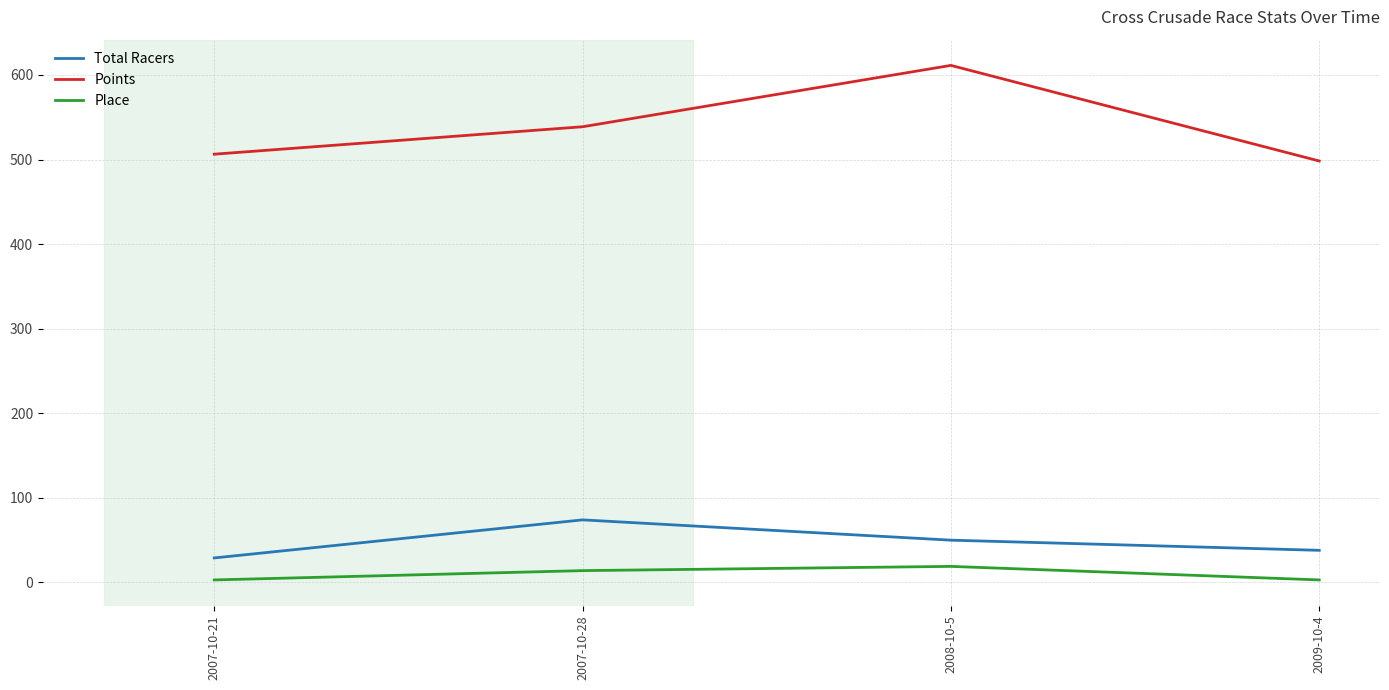

Does the chart display data point markers on the line(s)?

No